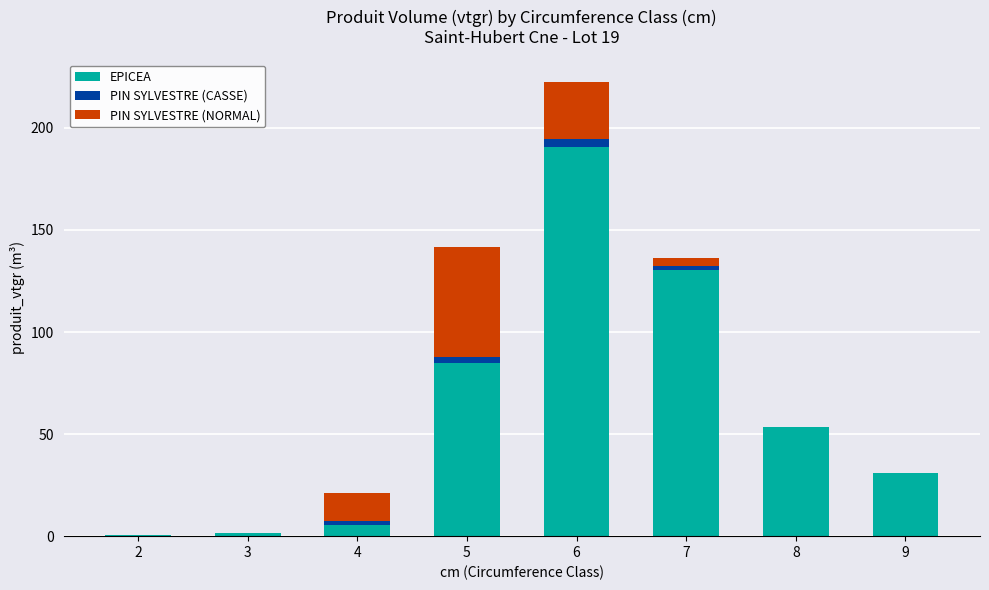

At which category is the sum across all series the highest?

6